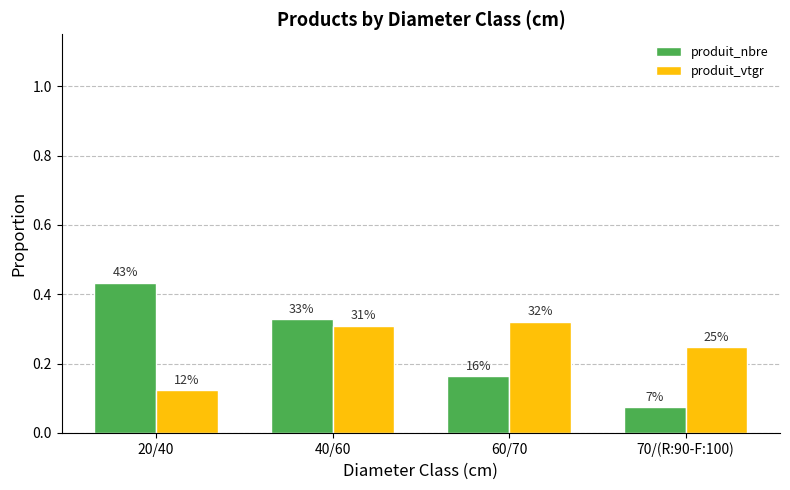

At how many categories does at least one series exceed 0?

4